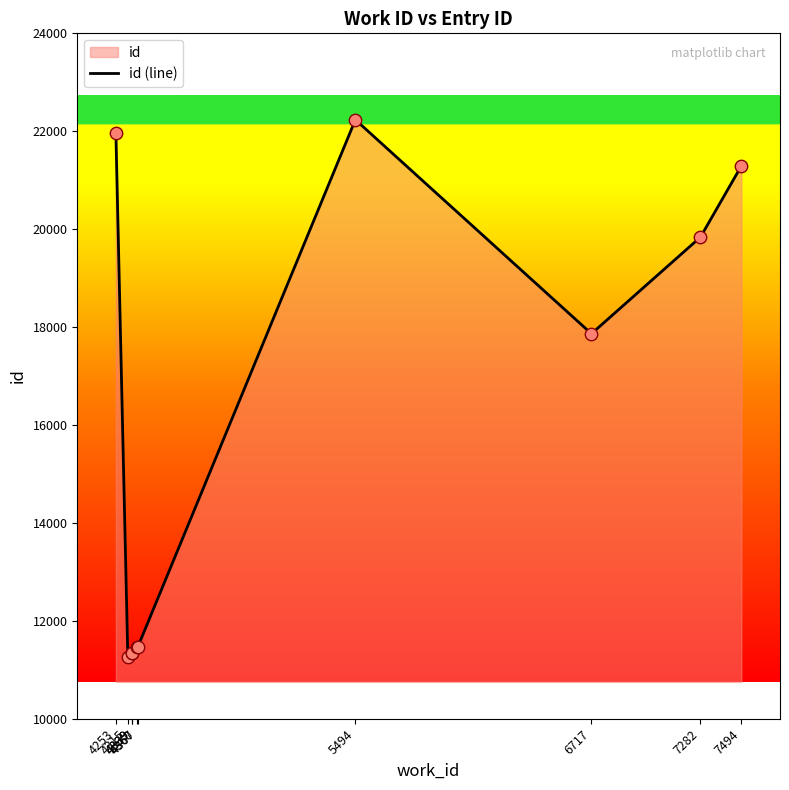

What is the change in value from 5494 to 7282?

-2397